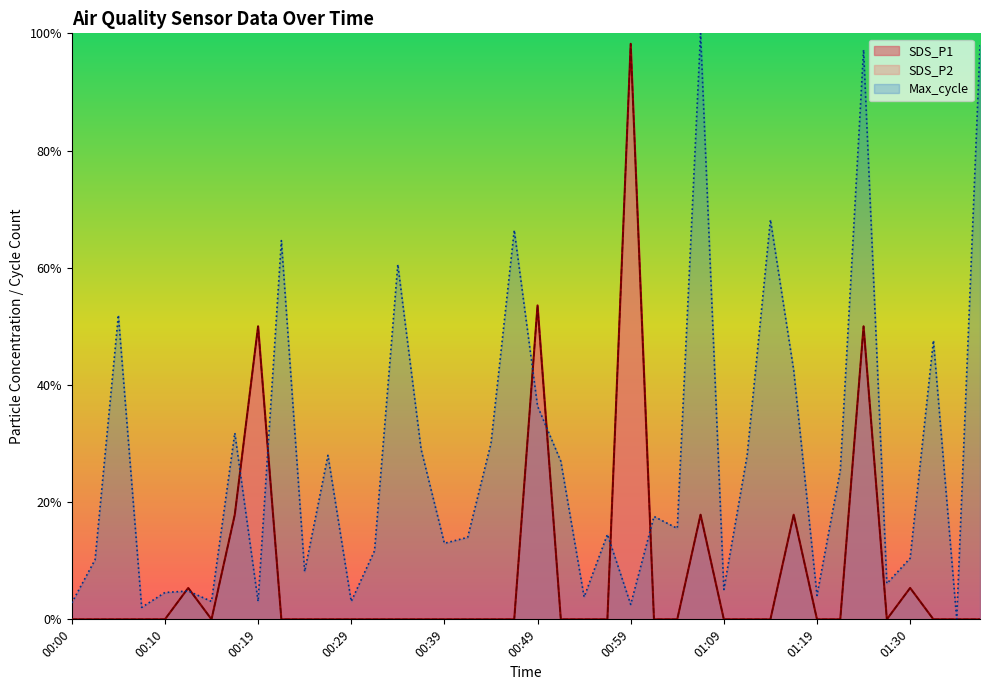

What is the maximum value shown in the chart?

1.0